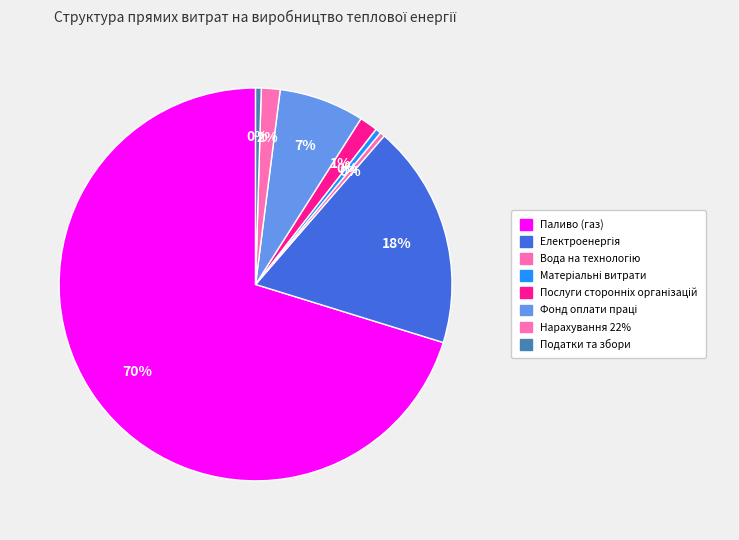

What is the ratio of the value at Паливо (газ) to the value at Електроенергія?

3.8